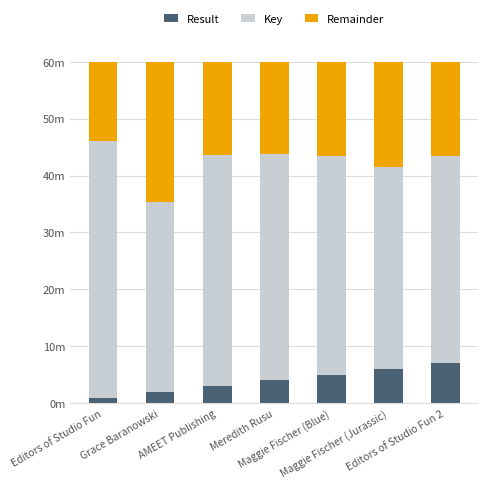

The Key series shows 33.4 at Grace Baranowski. True or false?

True